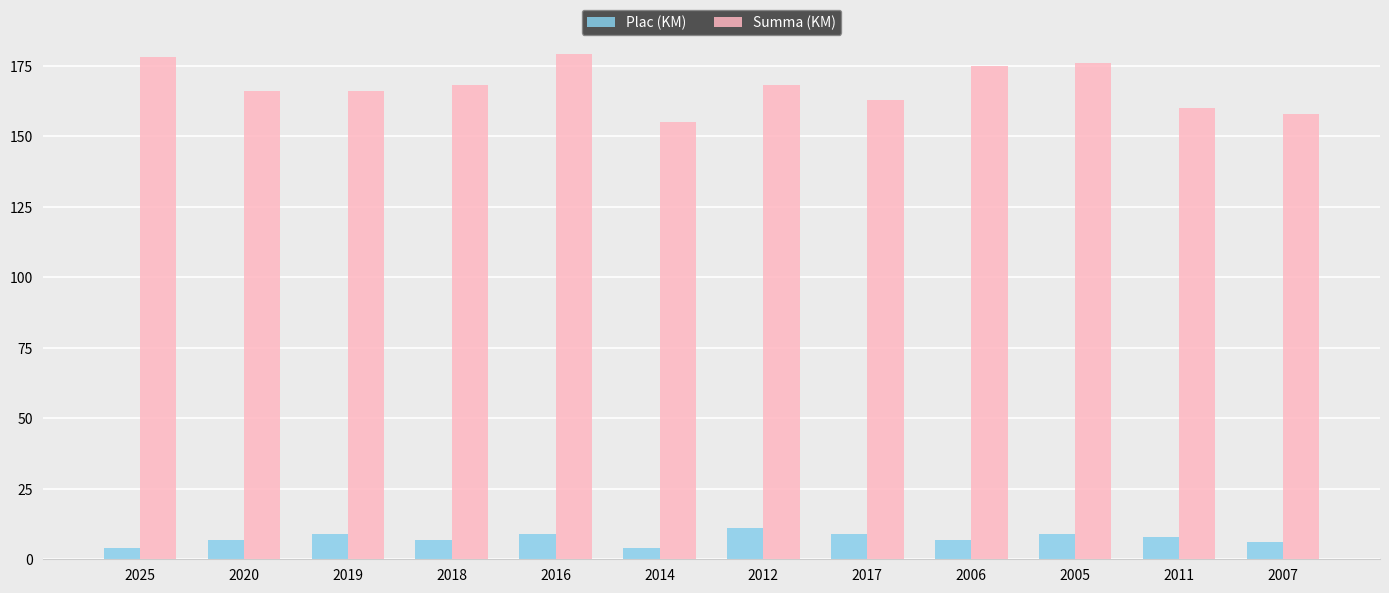

What is the difference between the second highest and minimum values in the Plac (KM) series?

5